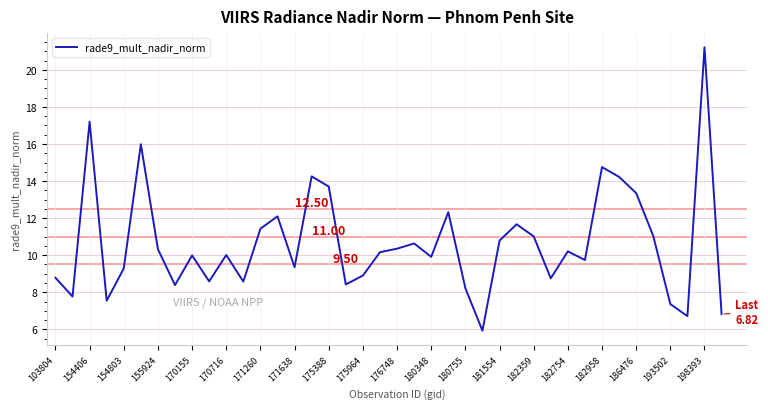

What is the difference between the maximum and minimum values?

15.3